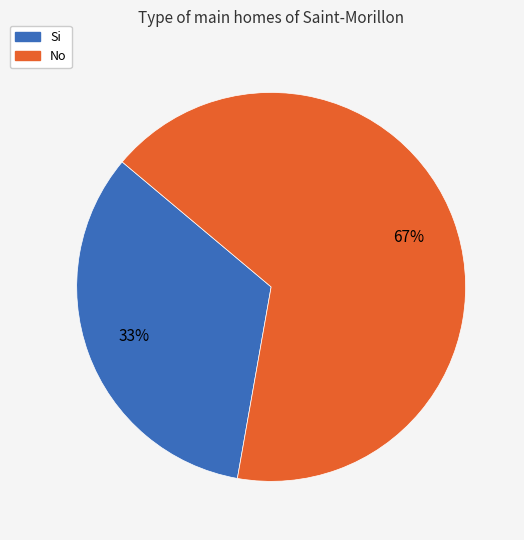

To the nearest percent, what portion does Si represent?

33%